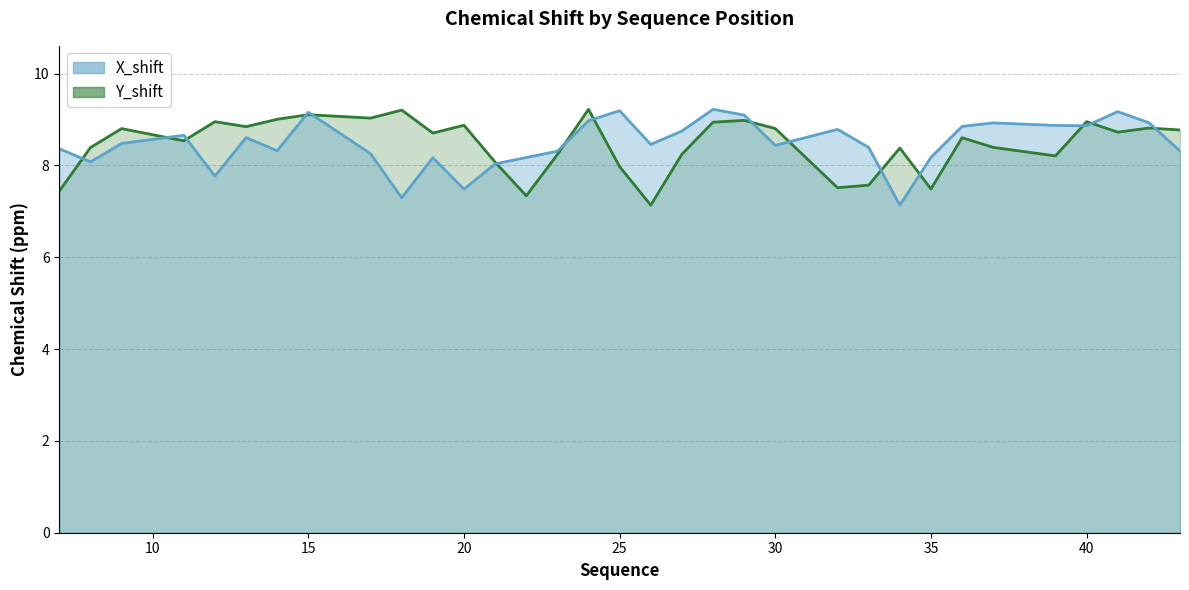

Does the chart have visible grid lines?

Yes